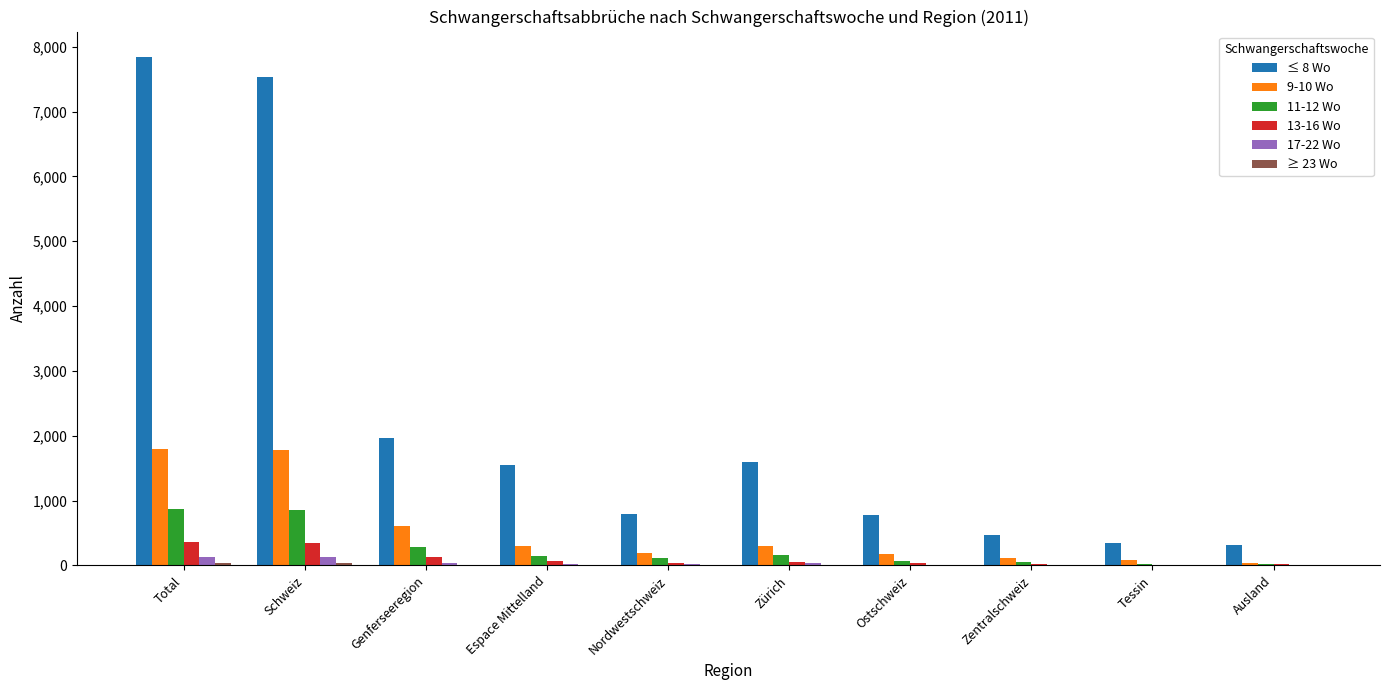

The value of ≤ 8 Wo at Genferseeregion is 1966. True or false?

True